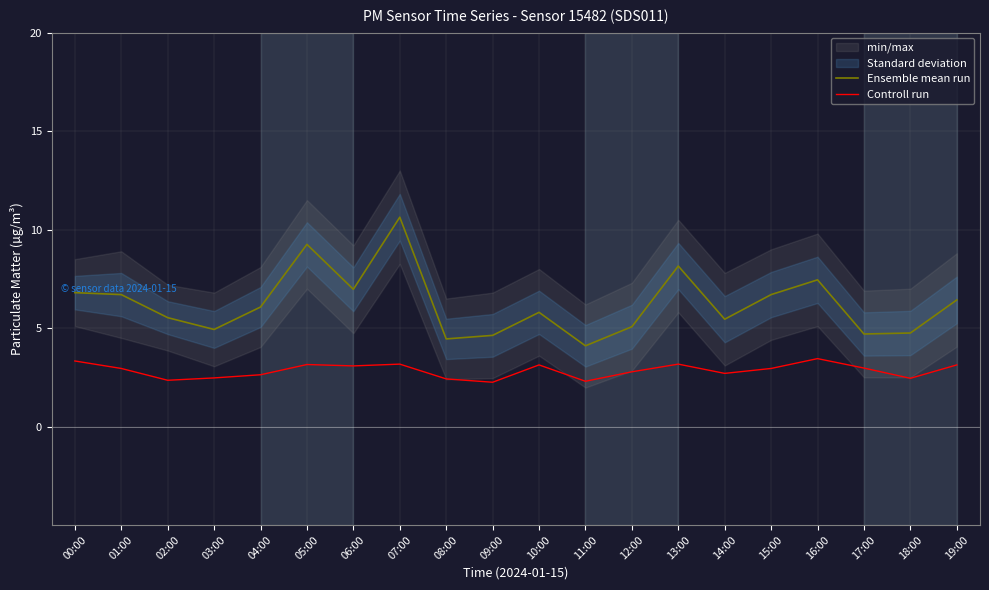

What is the lowest value of the Controll run series?

2.2